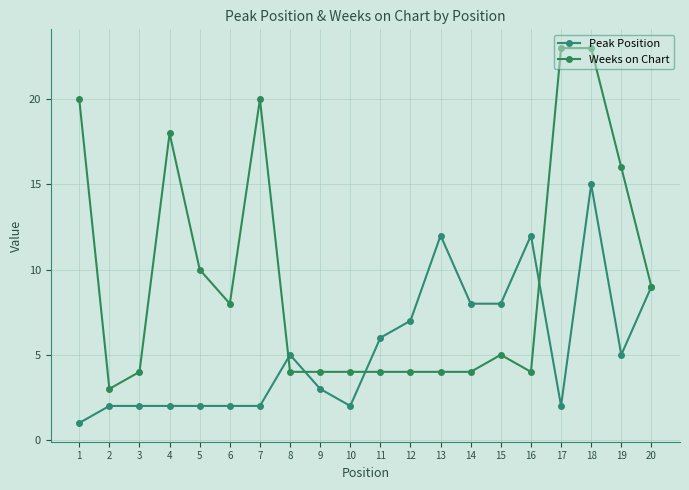

What is the lowest value of the Peak Position series?

1